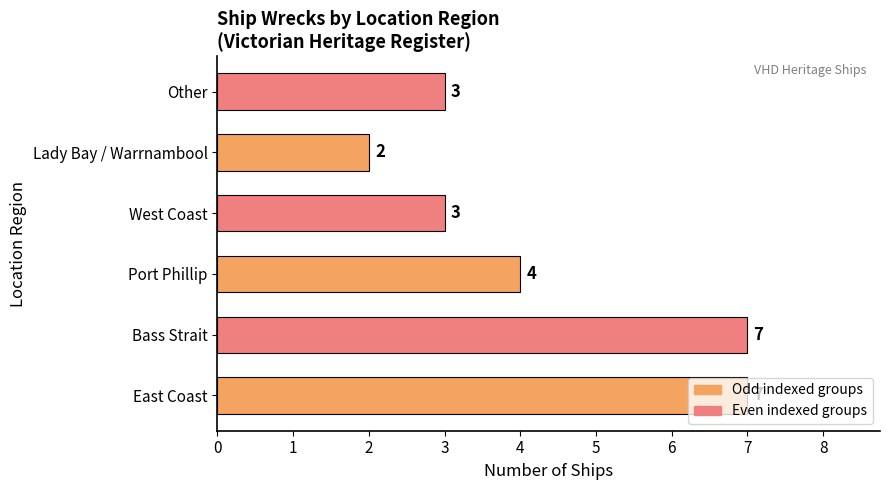

How many values are between 3 and 7?

5